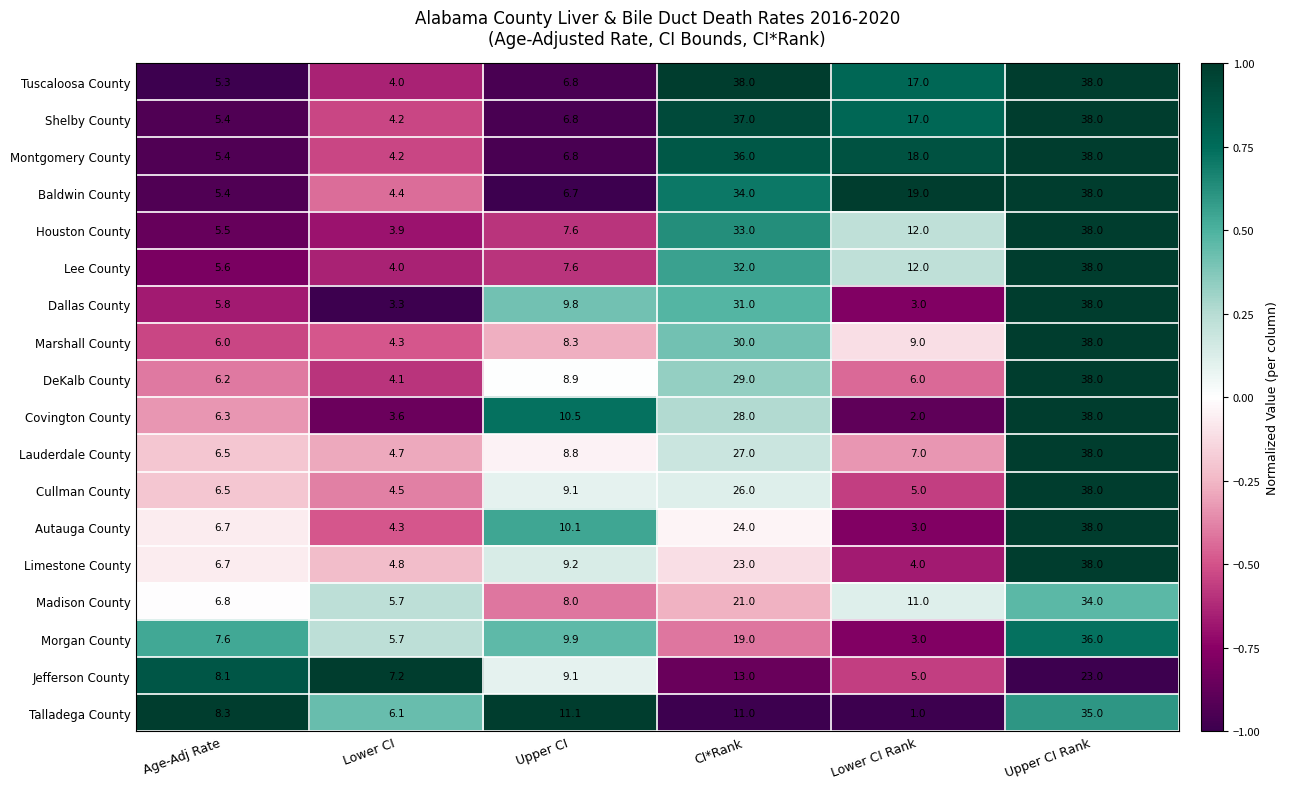

List the labels in order of Montgomery County value, largest first.

Upper CI Rank, CI*Rank, Lower CI Rank, Upper CI, Age-Adj Rate, Lower CI